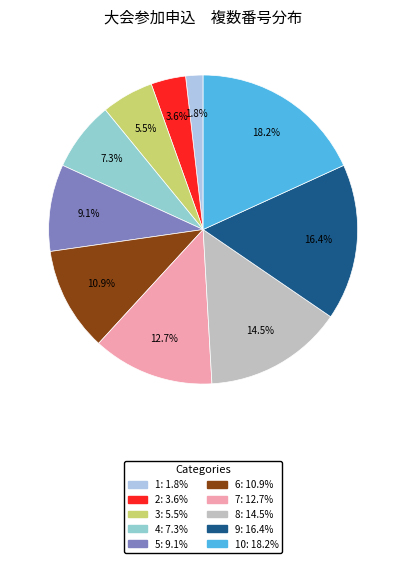

Count the number of slices in the pie.

10